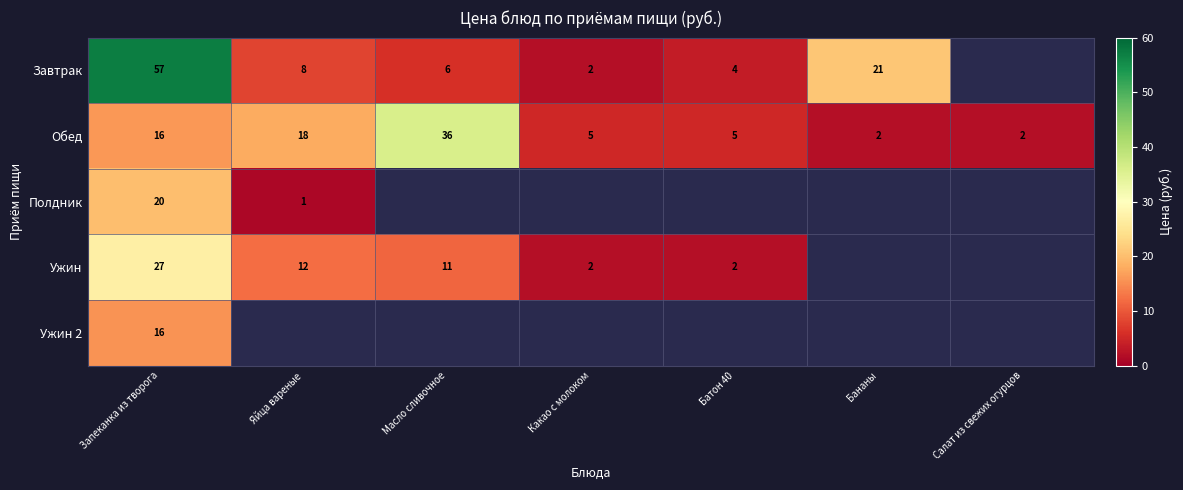

Is it true that Обед equals 2 at Салат из свежих огурцов?

True